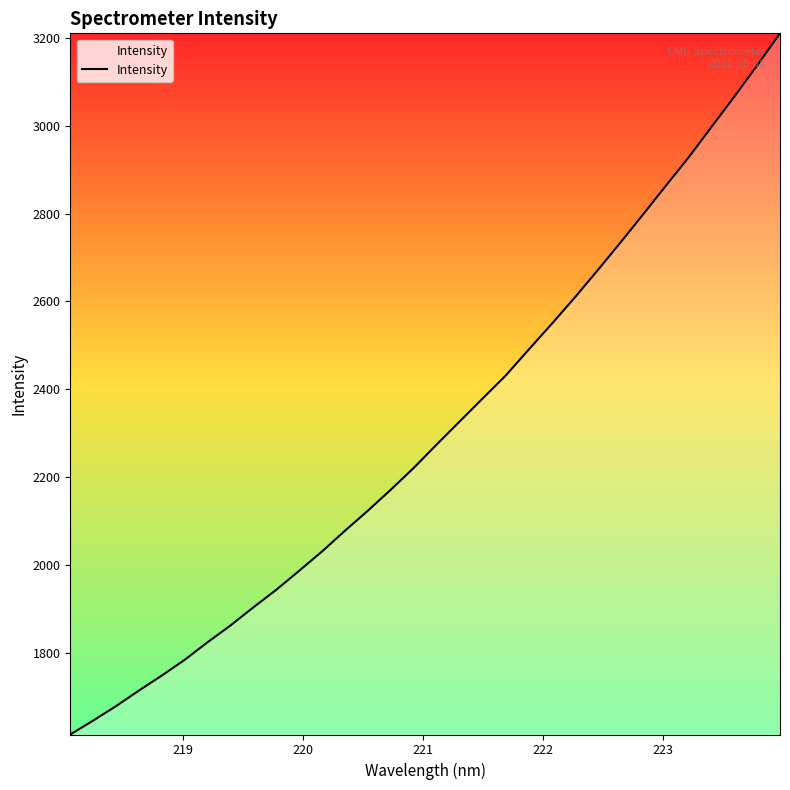

What is the difference between the maximum and minimum values?

1595.8